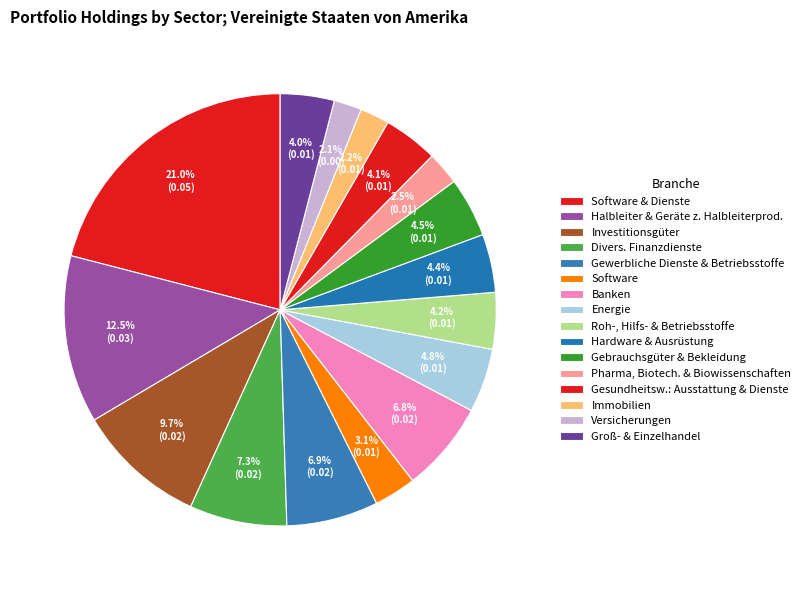

Which category has the biggest portion of the pie?

Software & Dienste